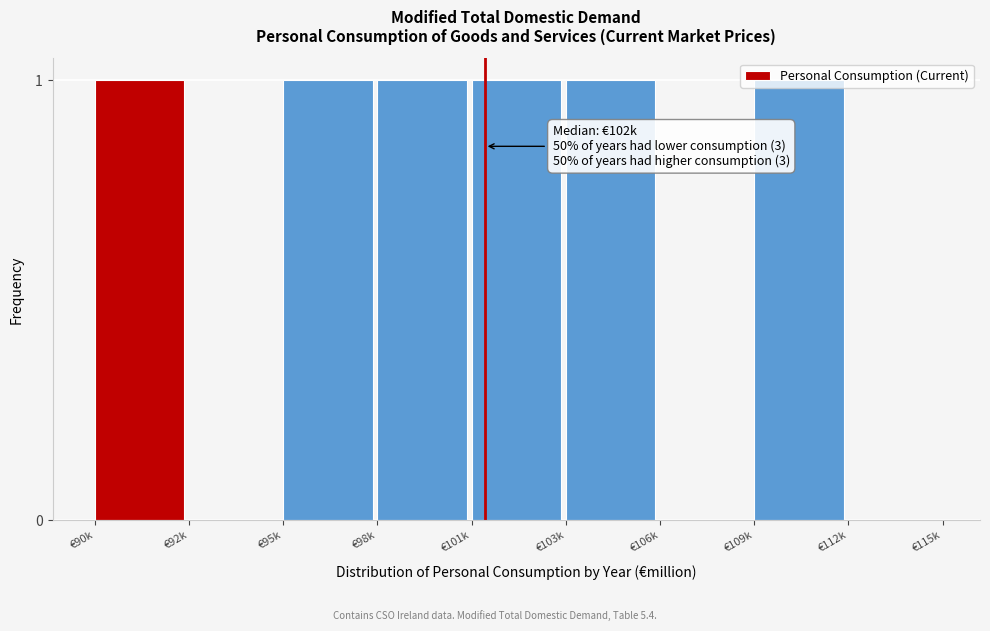

Is it true that the value at €106k is 0?

True